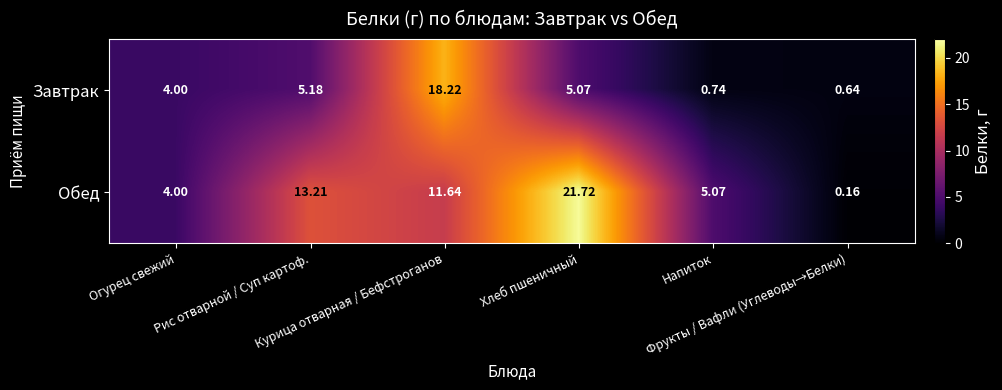

Which series has the largest range (max minus min)?

Обед